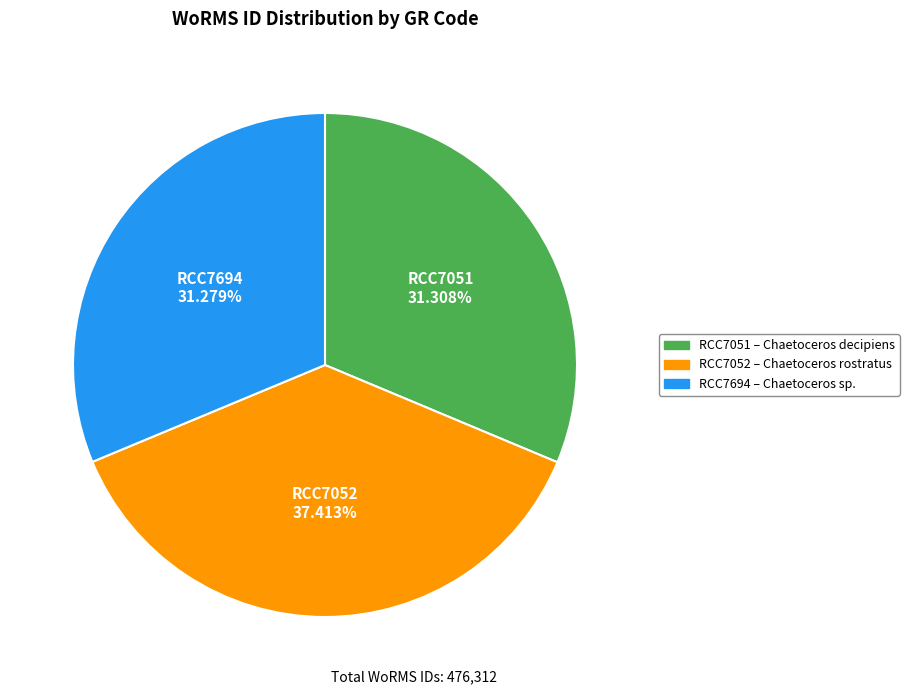

Is RCC7694 the majority of the pie?

No